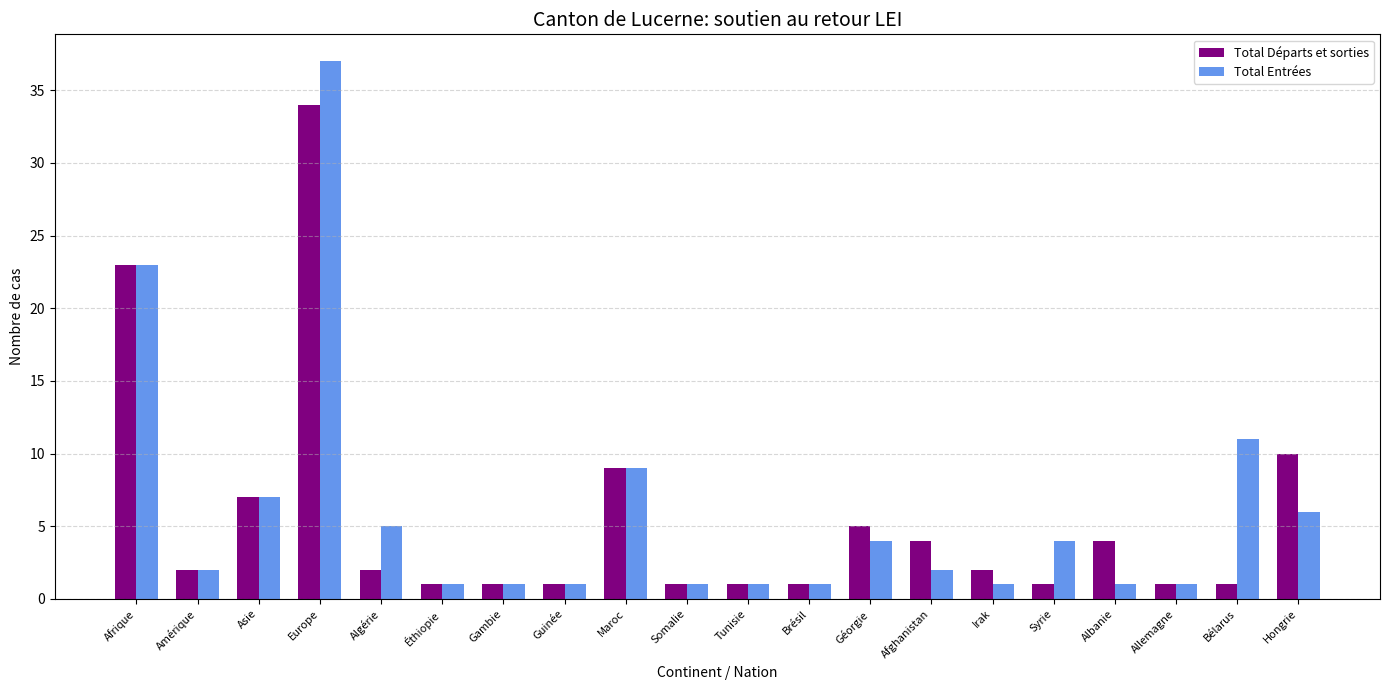

List the series in order of their peak value, lowest first.

Total Départs et sorties, Total Entrées